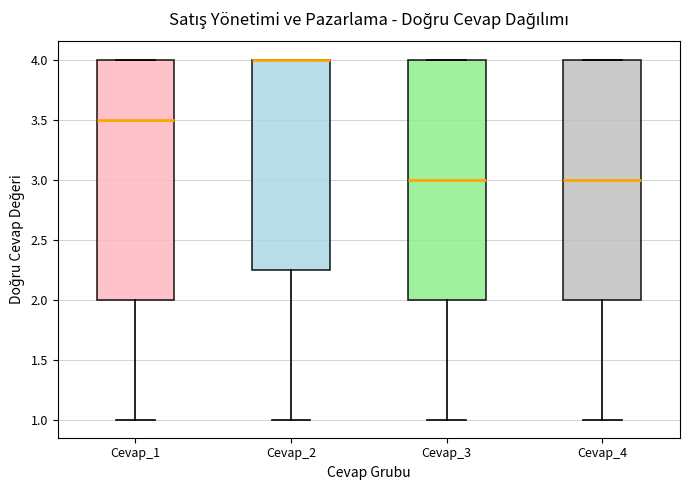

Where does the lower whisker of the box for Cevap_3 end on the y-axis? The values are not printed on the chart, so give them approximately, as read against the axis.

1.00